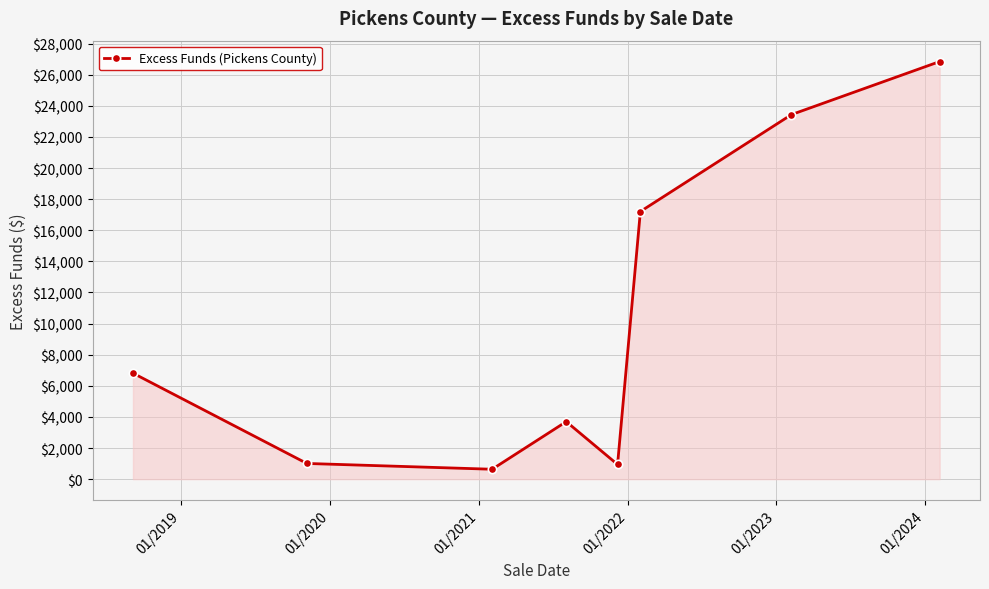

What is the maximum value shown in the chart?

26845.4